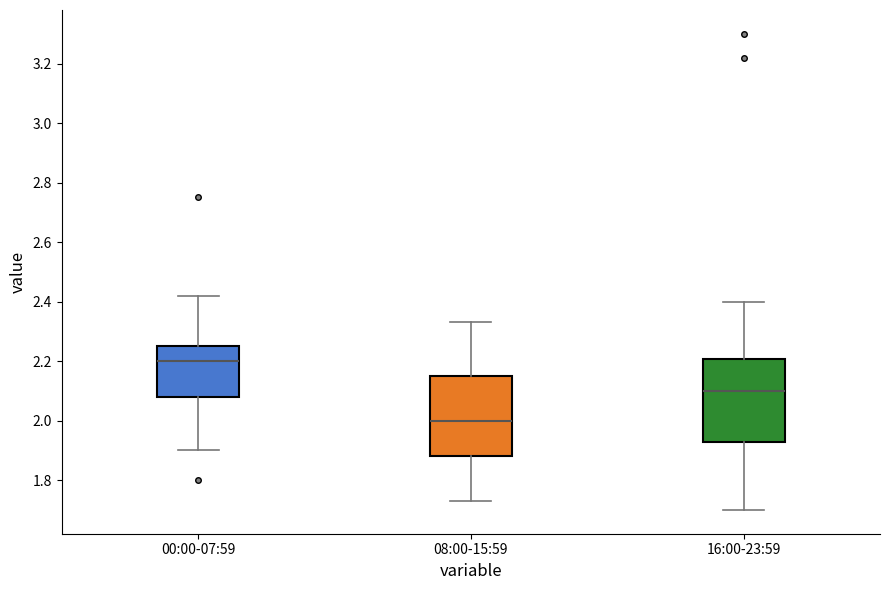

Reading left to right, read every box against the y-axis: the position of its median line, the range the box covers, and the ends of its whiskers. The values are not printed on the chart, so give them approximately, as read against the axis.

00:00-07:59: median 2.20, box 2.08 to 2.26, whiskers 1.90 to 2.42
08:00-15:59: median 2.00, box 1.88 to 2.16, whiskers 1.74 to 2.34
16:00-23:59: median 2.10, box 1.92 to 2.20, whiskers 1.70 to 2.40